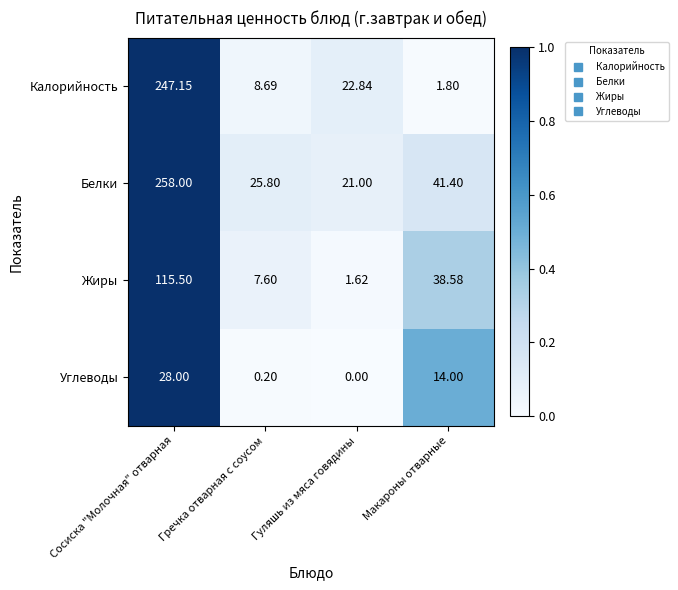

At which category is the sum across all series the highest?

Сосиска "Молочная" отварная